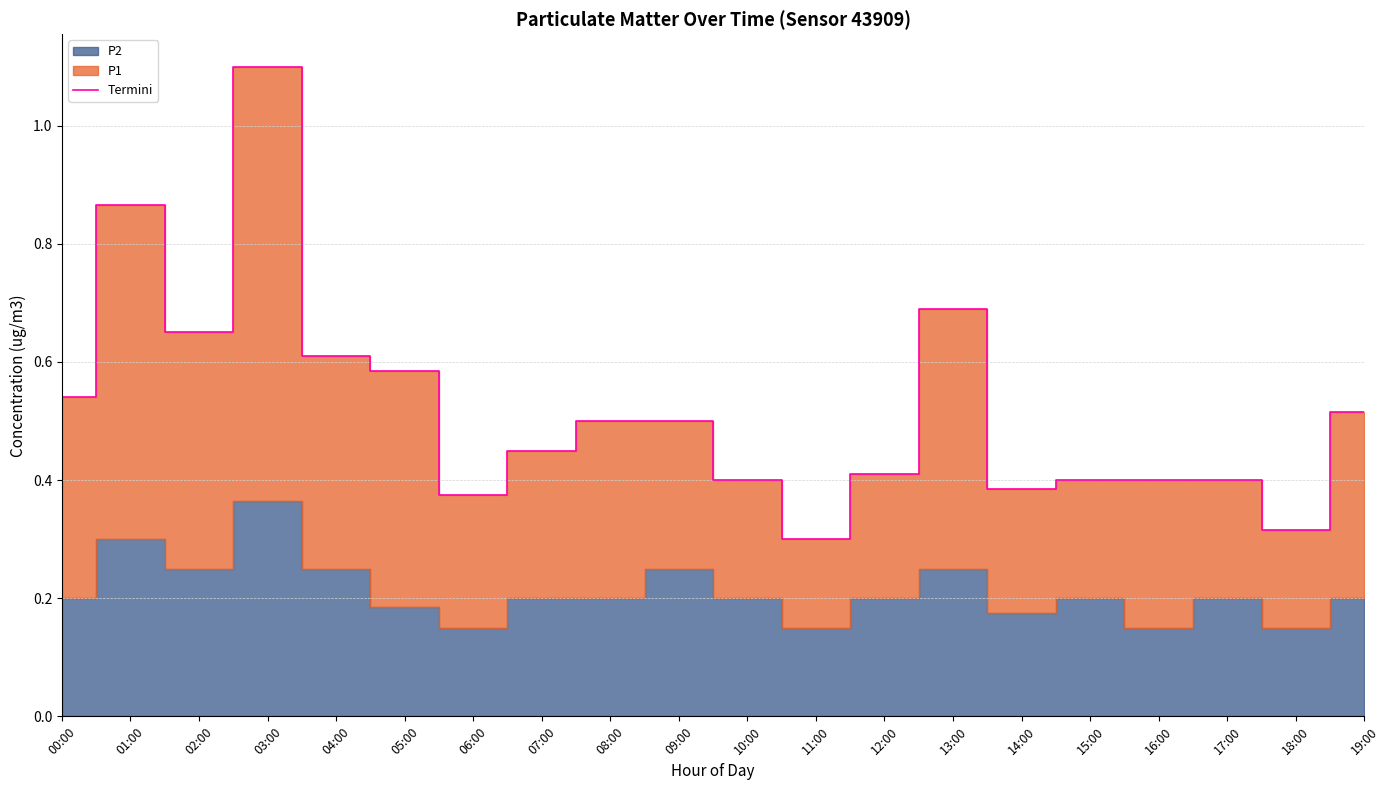

Does the chart display data point markers on the line(s)?

No